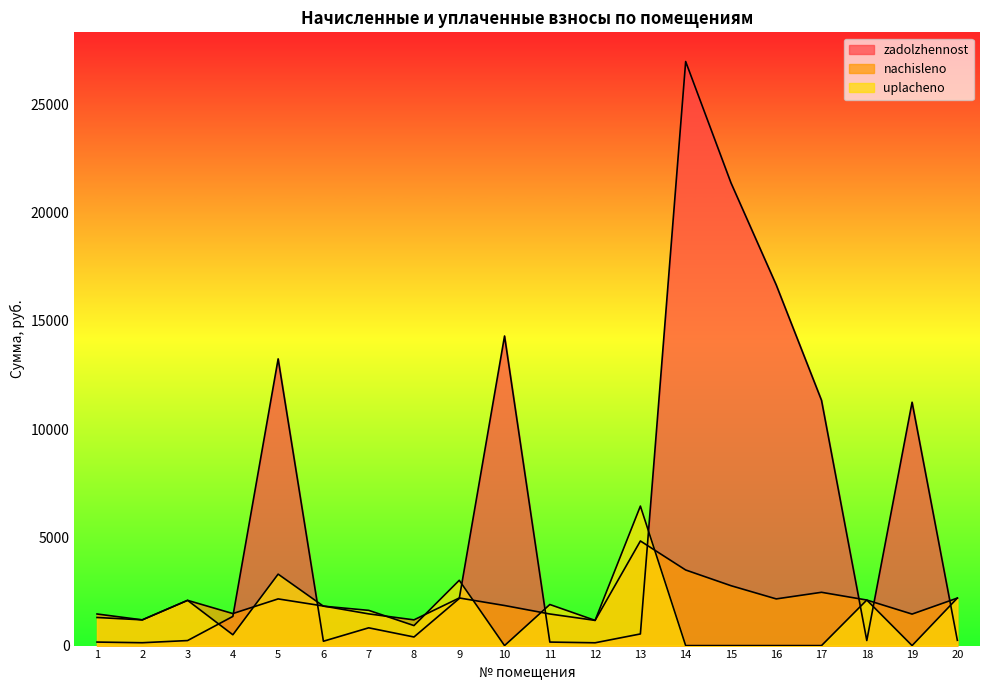

Between which two adjacent categories do nachisleno and uplacheno first intersect?

4 and 5